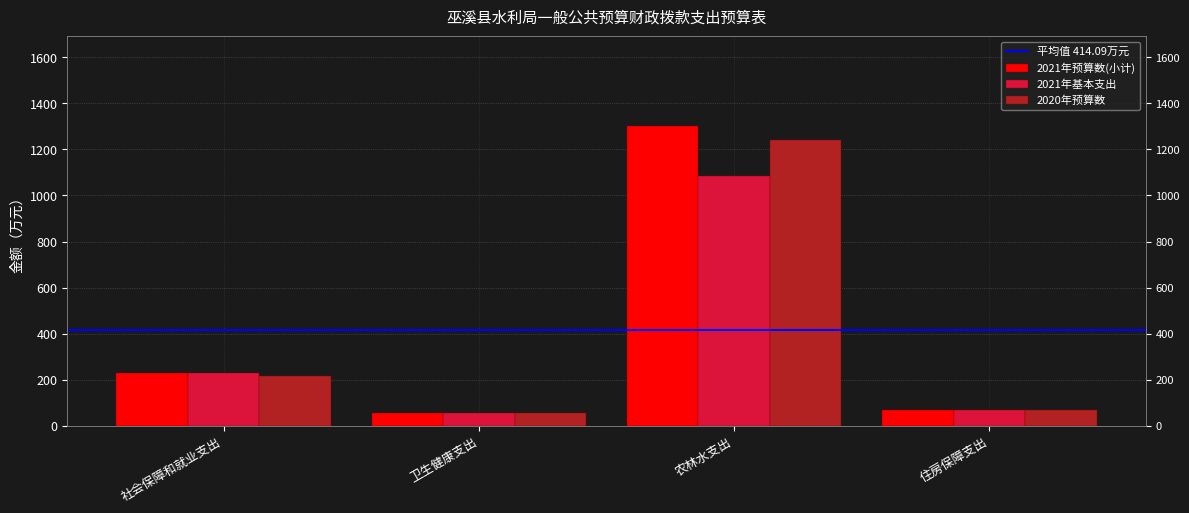

What is the approximate value of 2021年基本支出 at 住房保障支出?

70.0